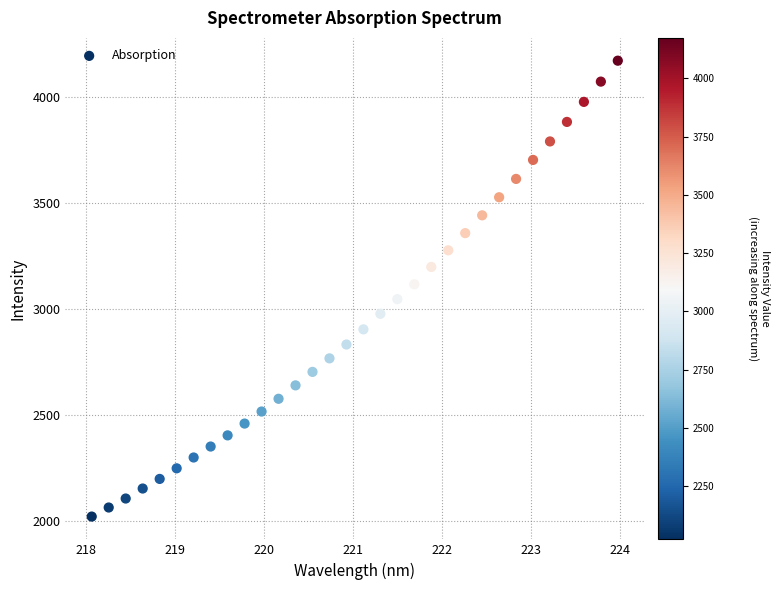

What is the range of Y values (max minus min)?

2149.9